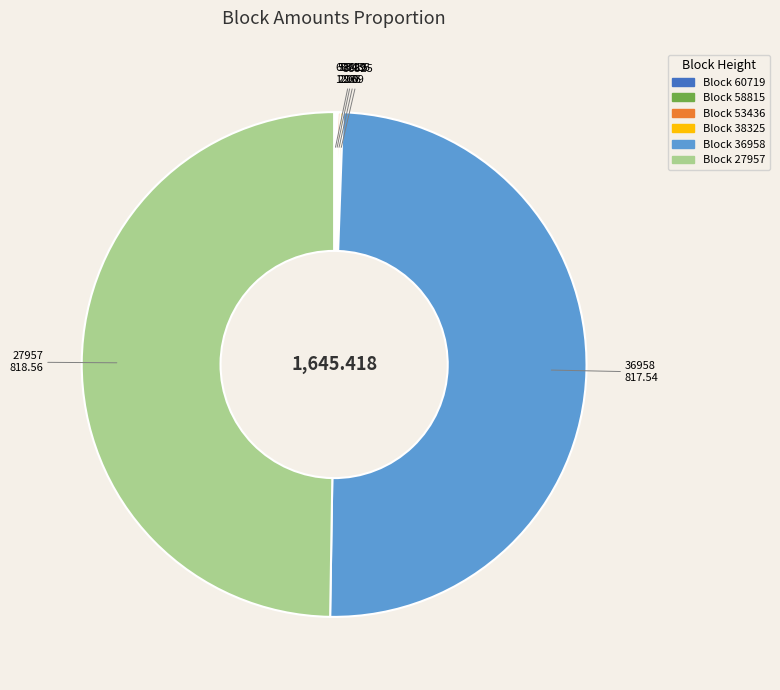

Is there a majority slice in this chart?

No